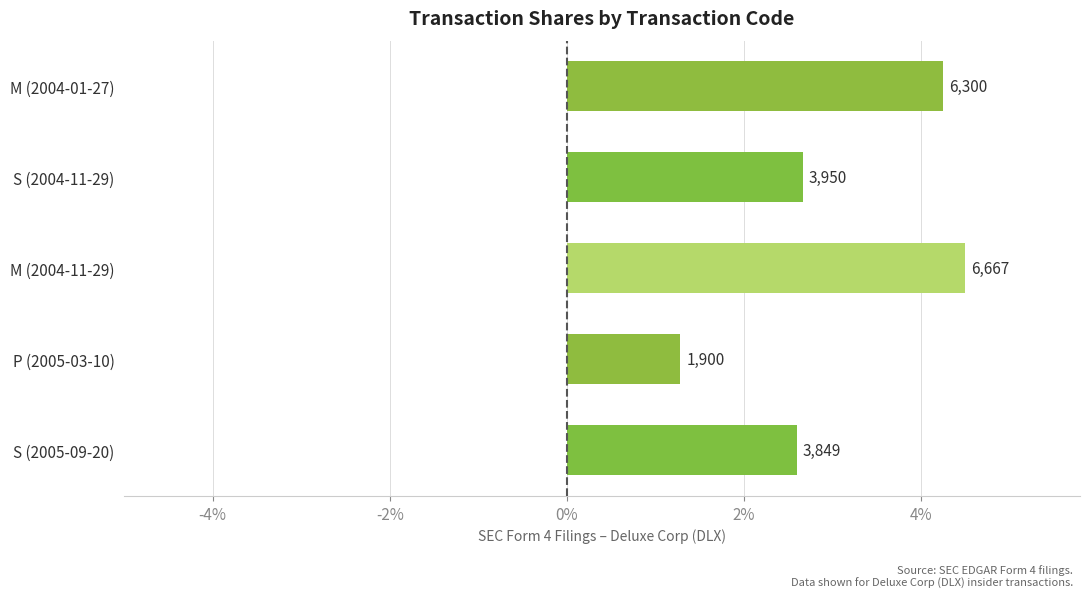

How many bars are there in total?

5